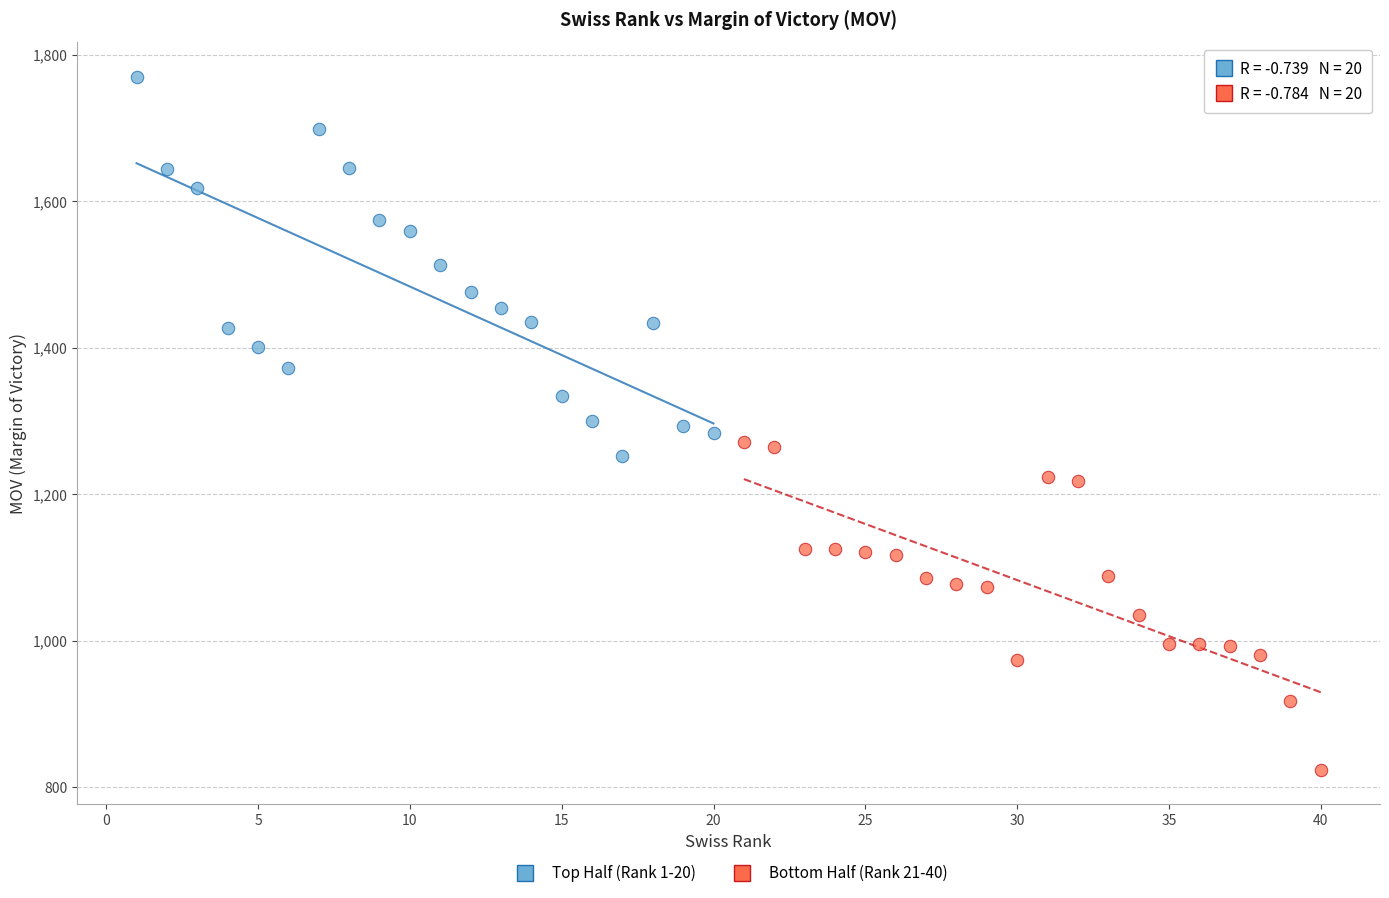

Which series has the widest spread of Y values?

Top Half (Rank 1-20)